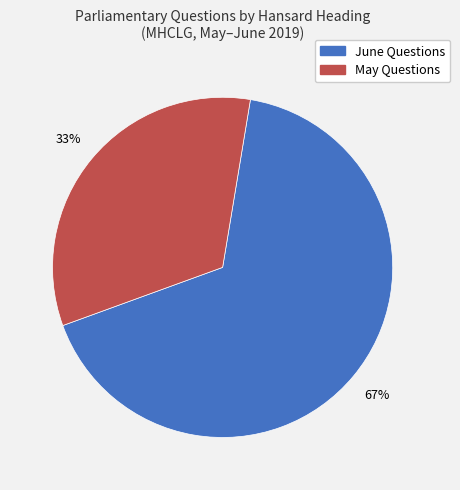

To the nearest percent, what is the average slice percentage?

50%